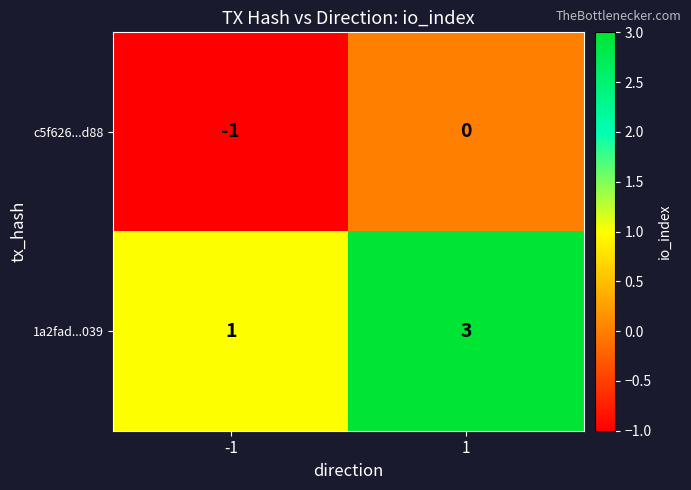

Is the value of 1a2fad...039 at -1 greater than the value of c5f626...d88 at -1?

Yes